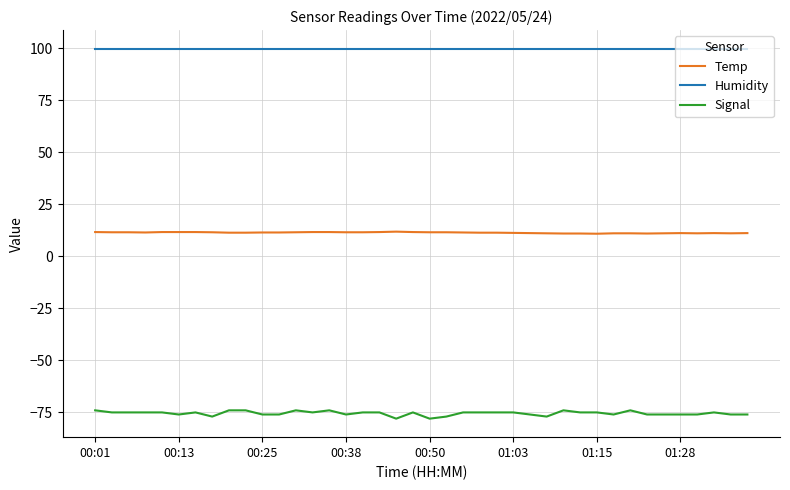

List the series in order of their overall mean, lowest first.

Signal, Temp, Humidity